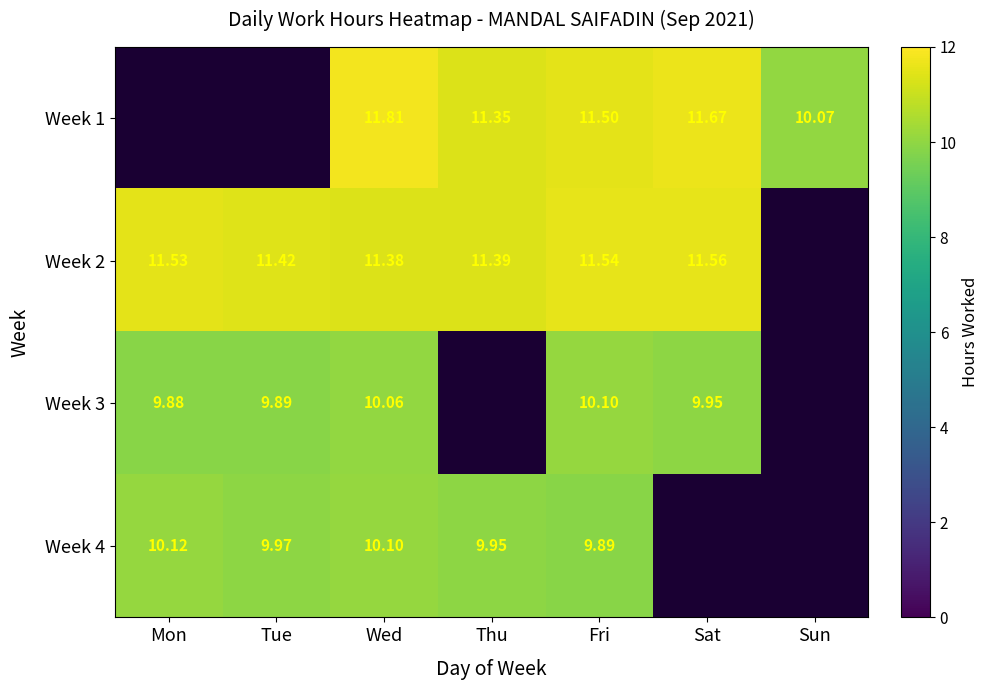

Is the value of Week 1 at Fri greater than the value of Week 4 at Wed?

Yes